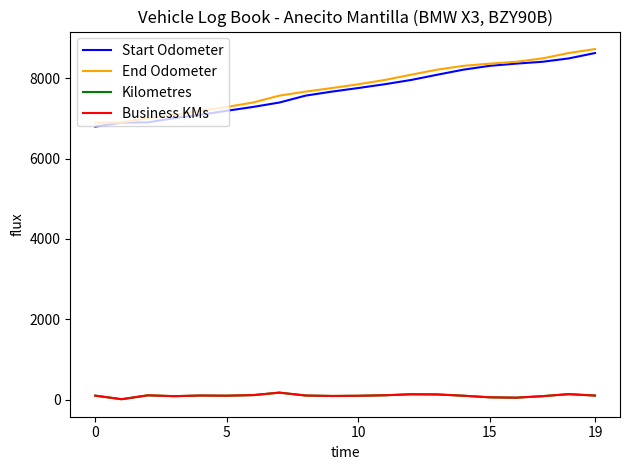

Does the chart have visible grid lines?

No